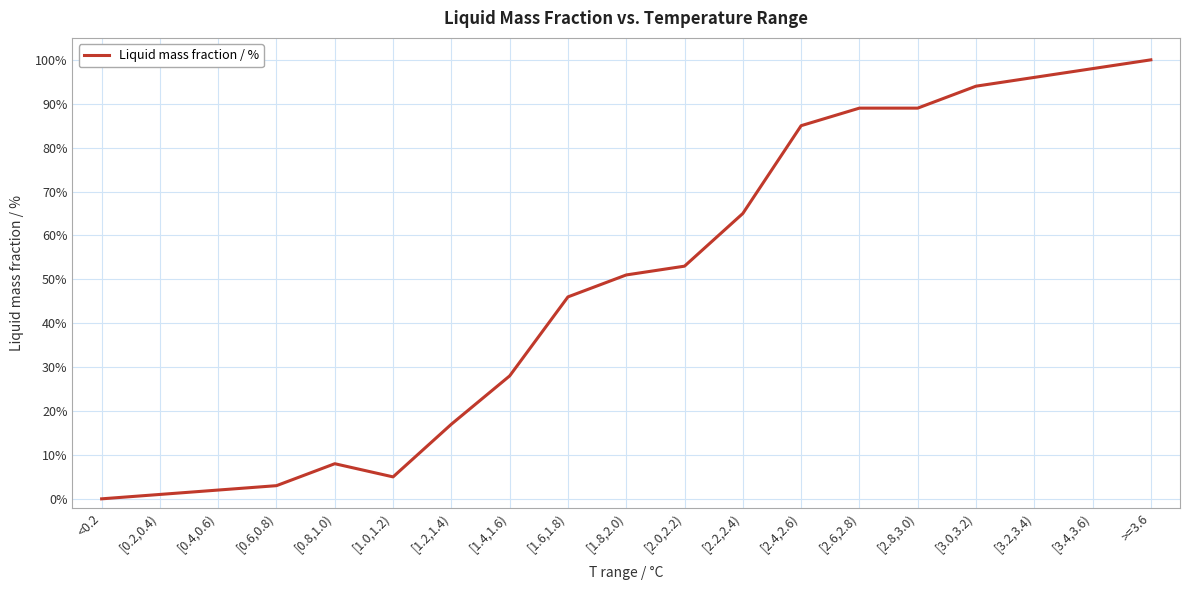

What is the sum of all values?

930